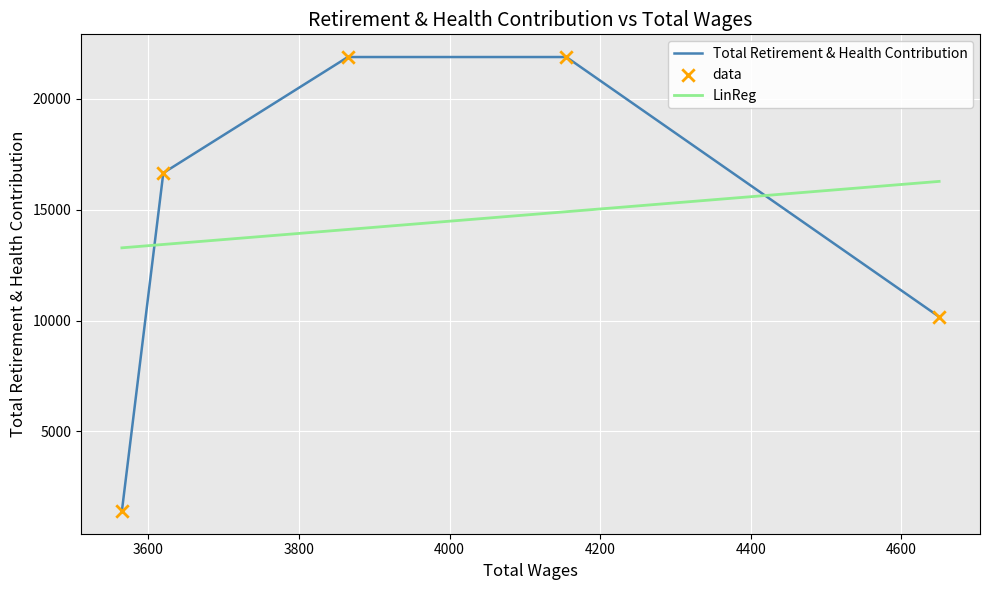

Approximately how many times larger is the value at 3600 compared to 4200?

15.5